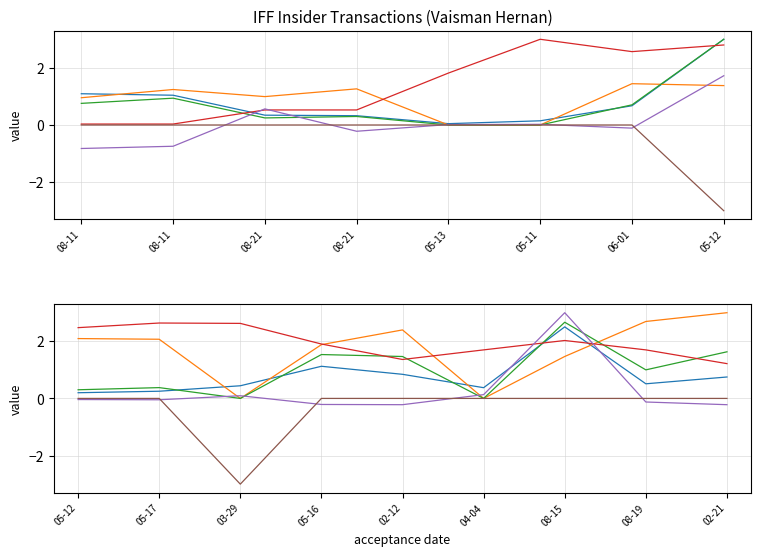

Where do pctchgSharesOwned and transactionPricePerShare first cross each other?

05-17 and 03-29